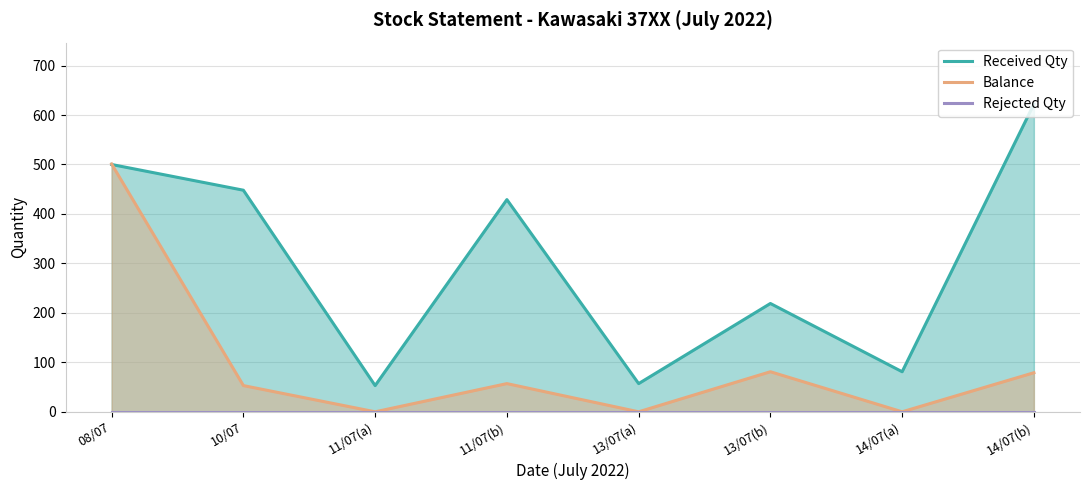

Read the Balance value at 11/07(b).

57